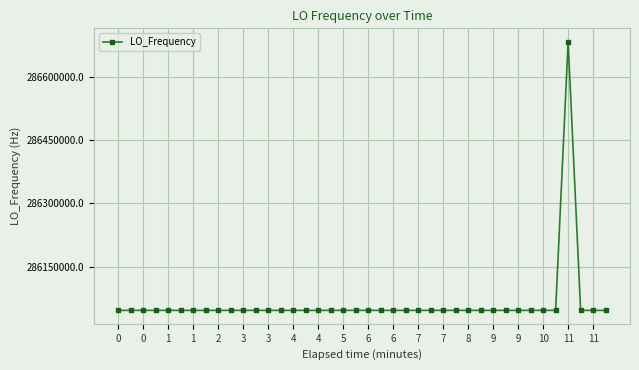

What is the value of the 28th point from the left?

286047001.3